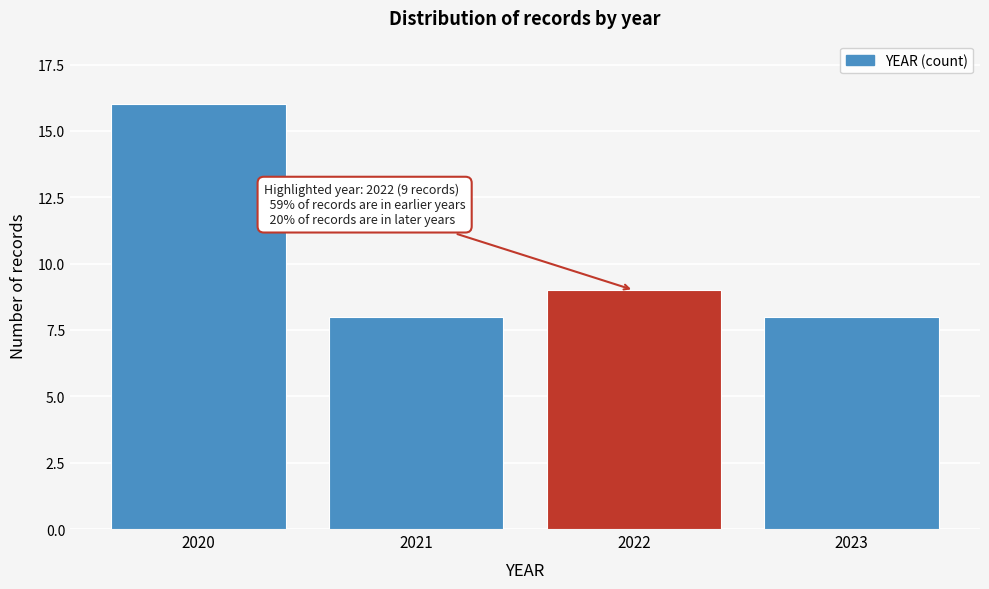

Reading left to right, extract all data points from this chart.

16	8	9	8